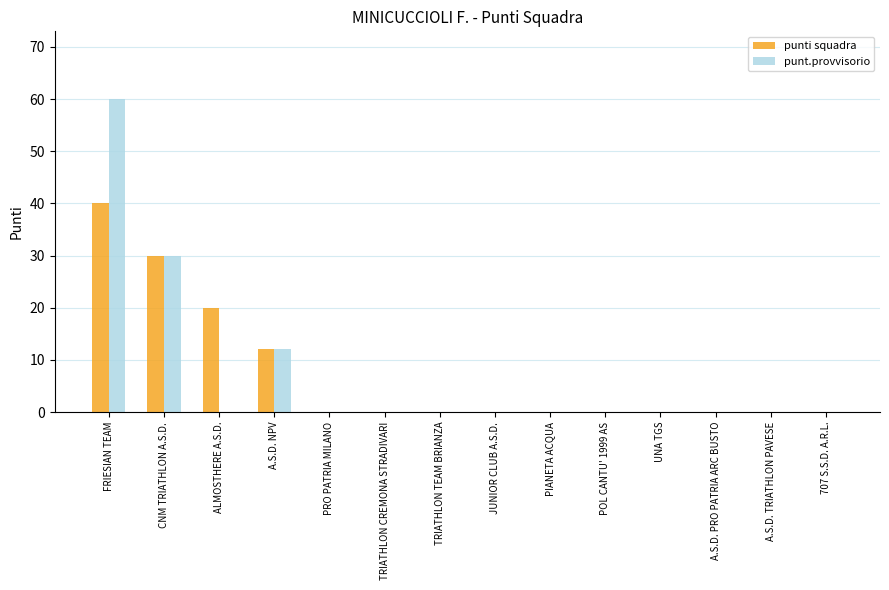

What value does the punti squadra series have at FRIESIAN TEAM?

40